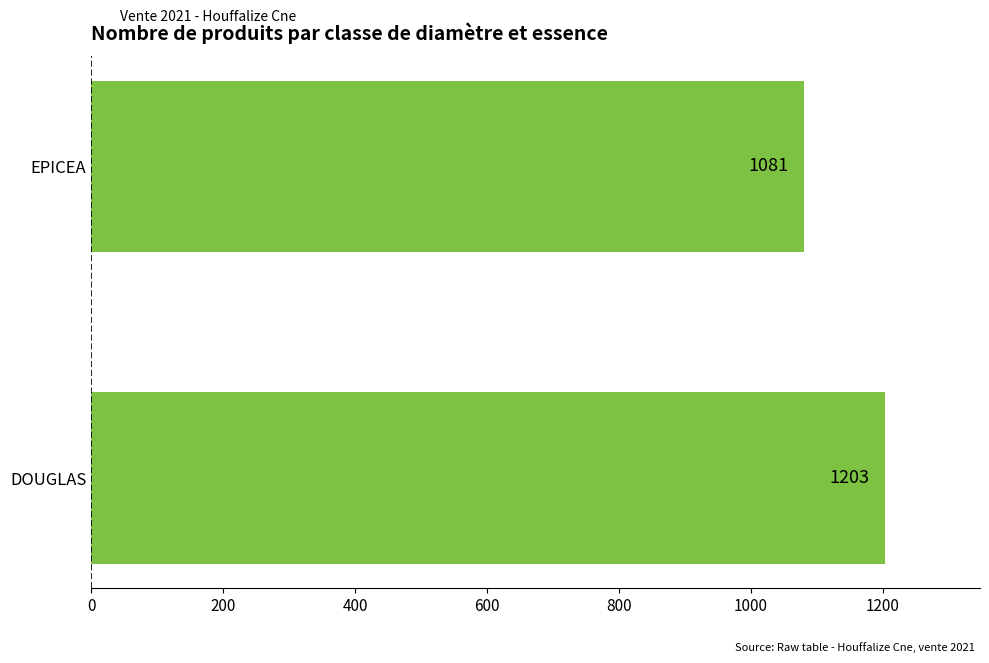

What is the difference between the maximum and minimum values?

122